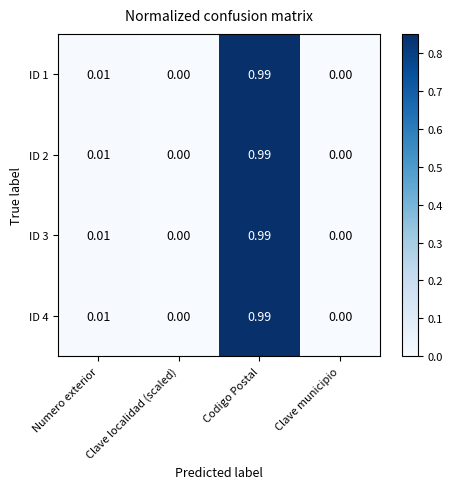

At which label does ID 2 reach its peak?

Codigo Postal